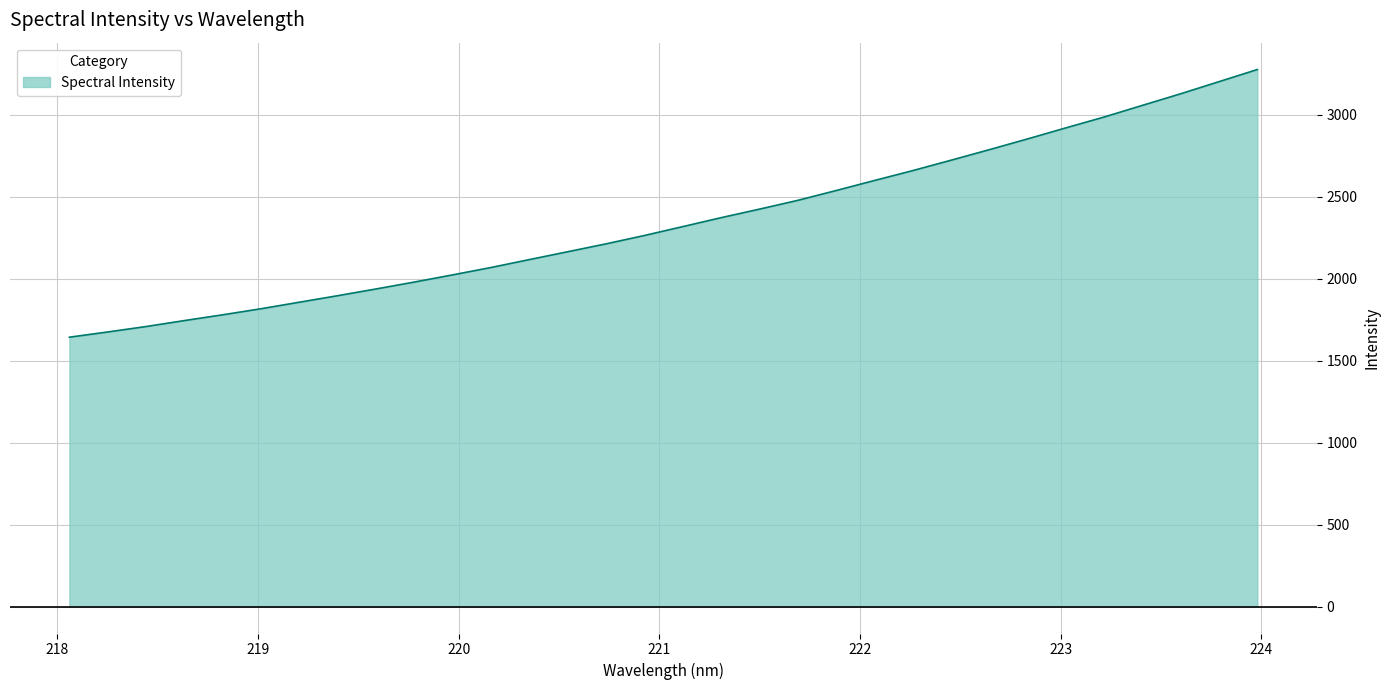

Reading left to right, extract all data points from this chart.

1642.7	1674.6	1707.7	1744.1	1779.3	1816.3	1856.2	1895.9	1937.0	1979.1	2022.9	2067.9	2116.1	2164.0	2212.1	2262.9	2317.1	2371.5	2423.5	2477.0	2536.9	2598.1	2658.4	2721.6	2786.0	2851.6	2918.9	2985.2	3056.2	3126.9	3200.7	3274.5